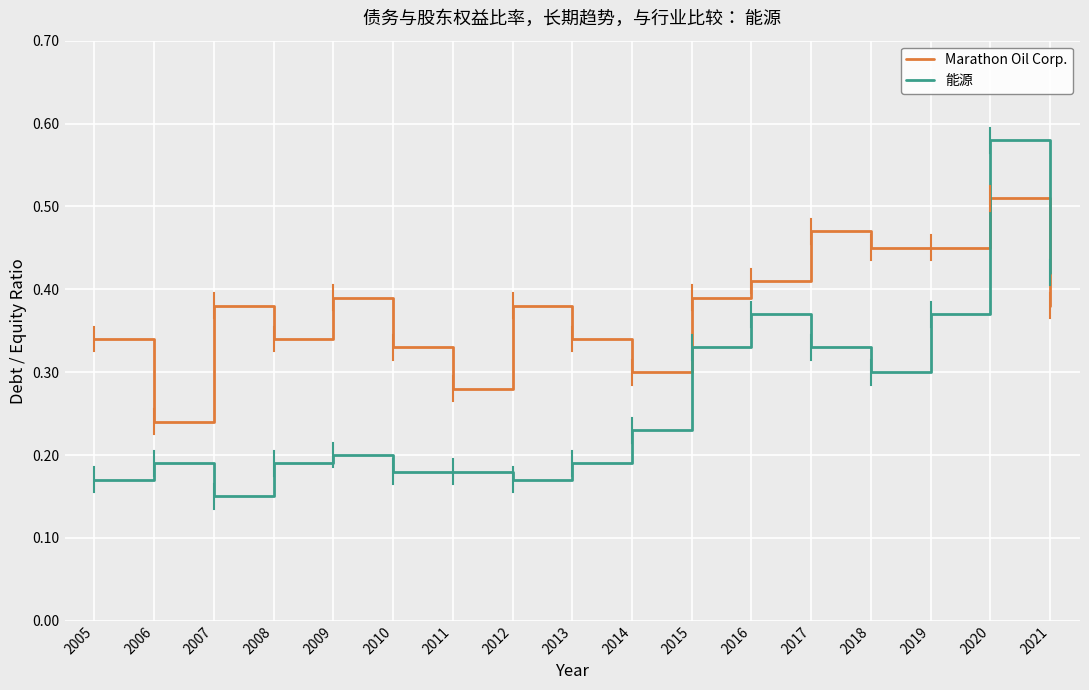

Is the value of 能源 at 2010 greater than the value of Marathon Oil Corp. at 2010?

No